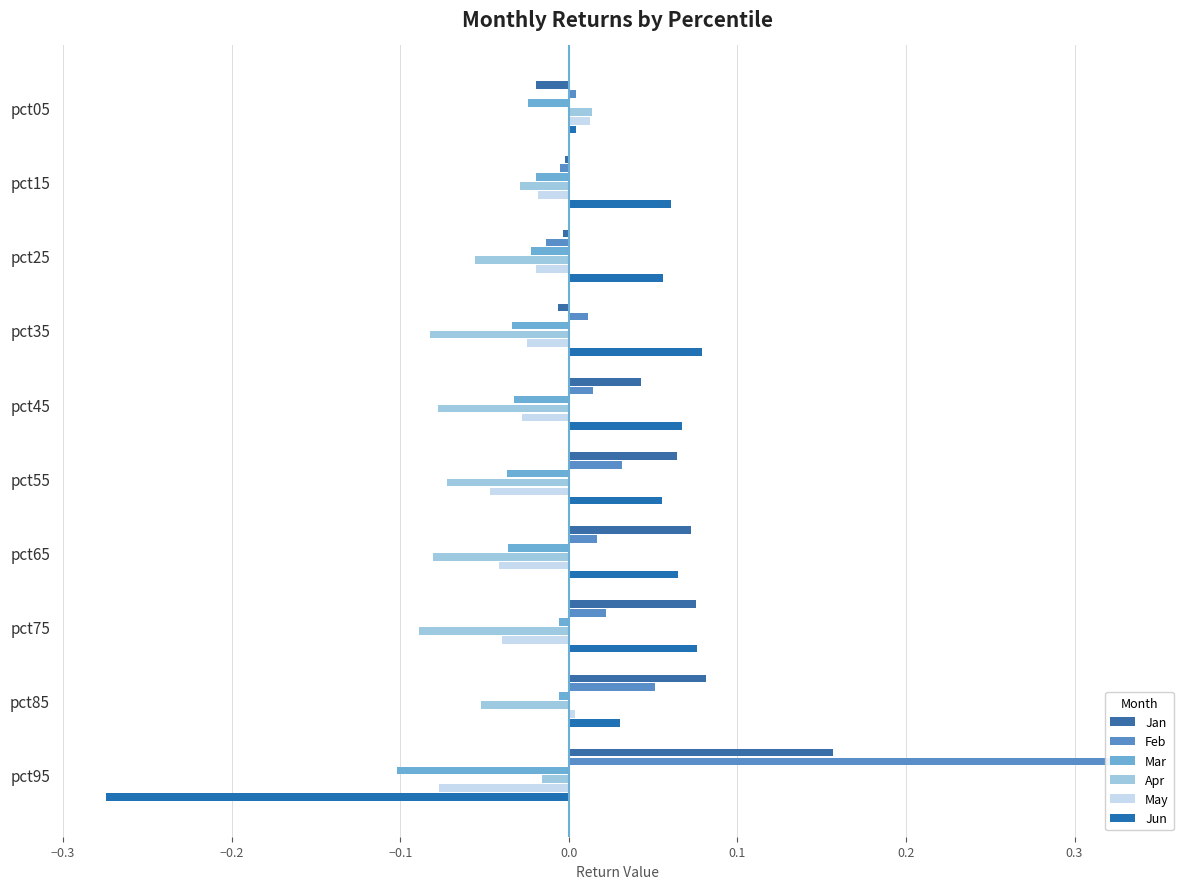

Reading right to left, extract all data points from this chart.

Jan: 0.2	0.1	0.1	0.1	0.1	0.0	-0.0	-0.0	-0.0	-0.0
Feb: 0.3	0.1	0.0	0.0	0.0	0.0	0.0	-0.0	-0.0	0.0
Mar: -0.1	-0.0	-0.0	-0.0	-0.0	-0.0	-0.0	-0.0	-0.0	-0.0
Apr: -0.0	-0.1	-0.1	-0.1	-0.1	-0.1	-0.1	-0.1	-0.0	0.0
May: -0.1	0.0	-0.0	-0.0	-0.0	-0.0	-0.0	-0.0	-0.0	0.0
Jun: -0.3	0.0	0.1	0.1	0.1	0.1	0.1	0.1	0.1	0.0